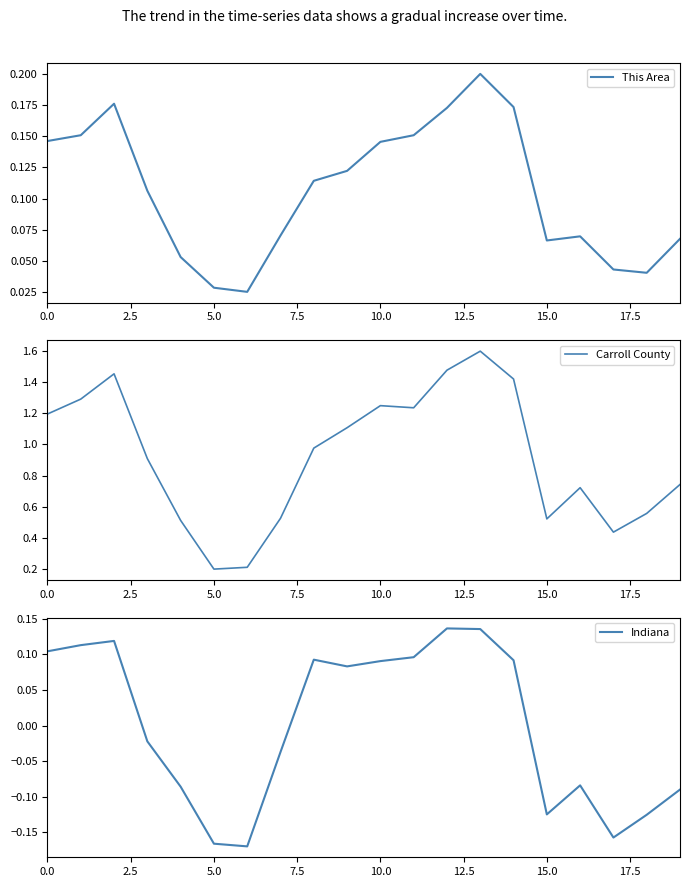

What is the maximum value for Carroll County?

1.6